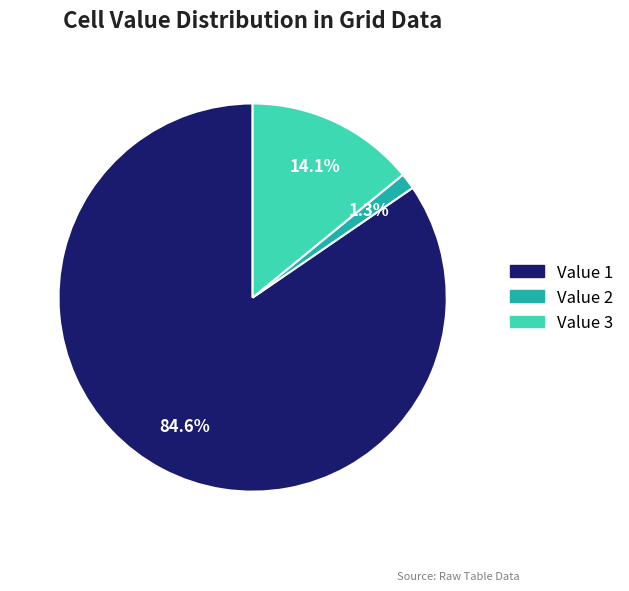

Combined, do Value 3 and Value 2 account for over 50%?

No